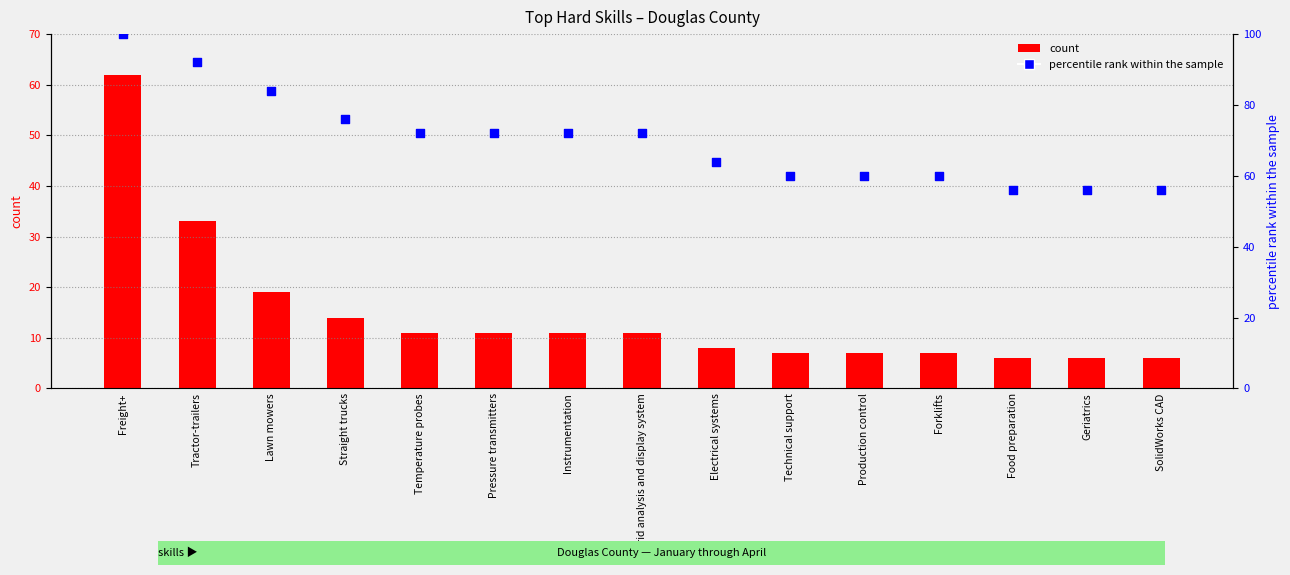

What is the total value across all series at SolidWorks CAD?

62